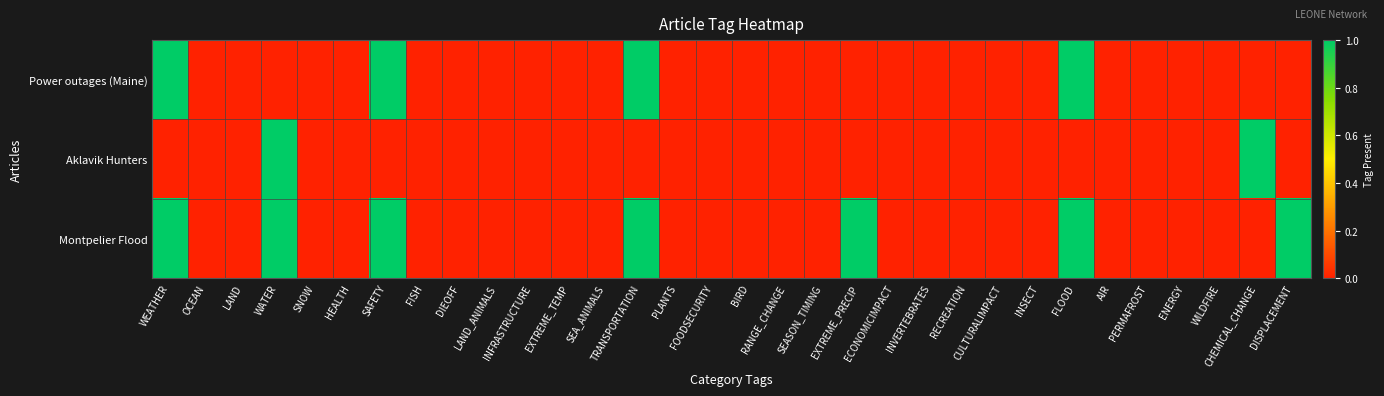

How many distinct data groups are displayed?

3